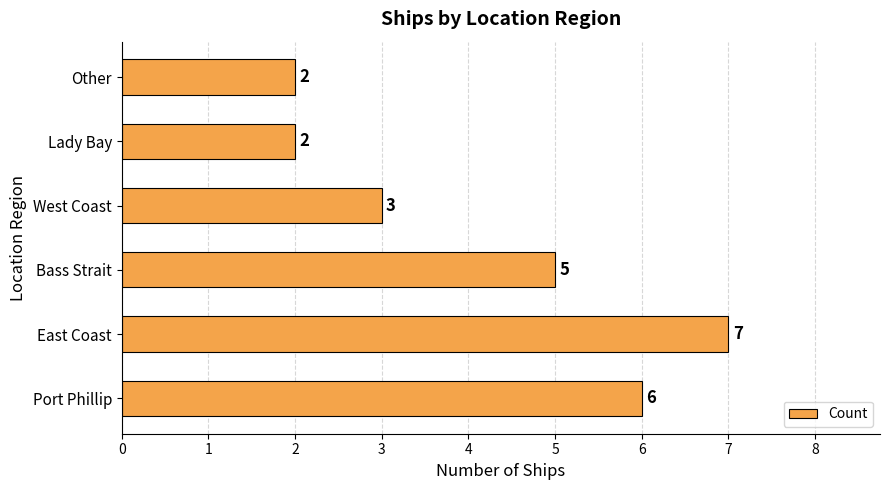

What is the ratio of the value at Lady Bay to the value at West Coast?

0.7